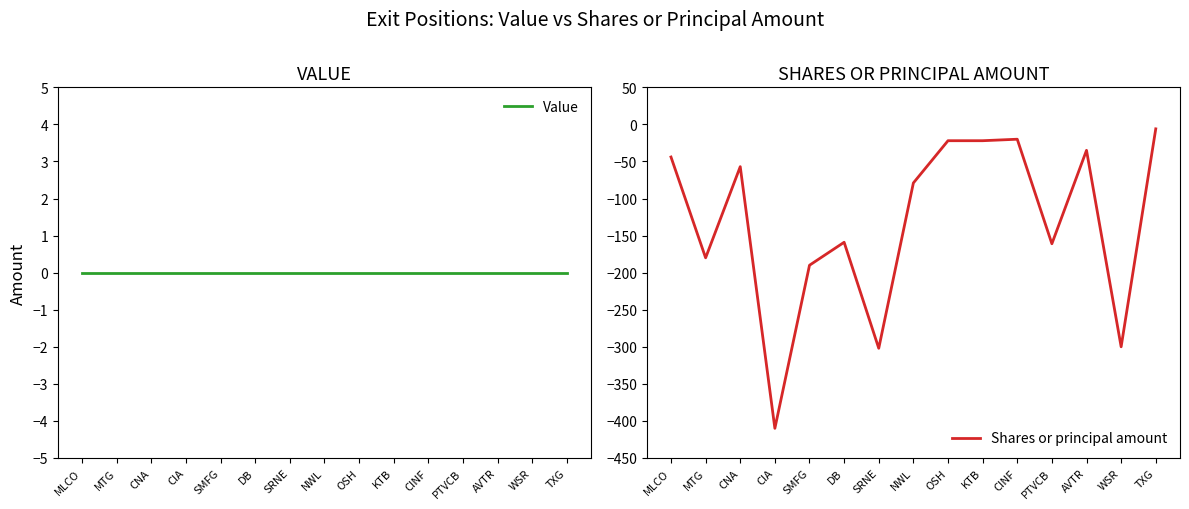

Rank the categories by Value value from highest to lowest.

MLCO, MTG, CNA, CIA, SMFG, DB, SRNE, NWL, OSH, KTB, CINF, PTVCB, AVTR, WSR, TXG